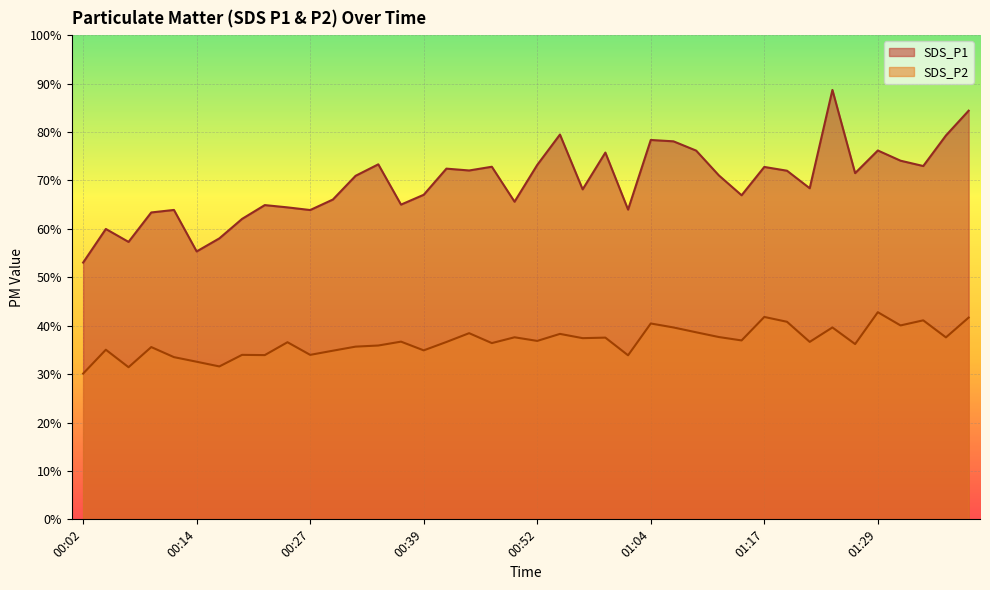

What are all the series names shown in the legend?

SDS_P1, SDS_P2